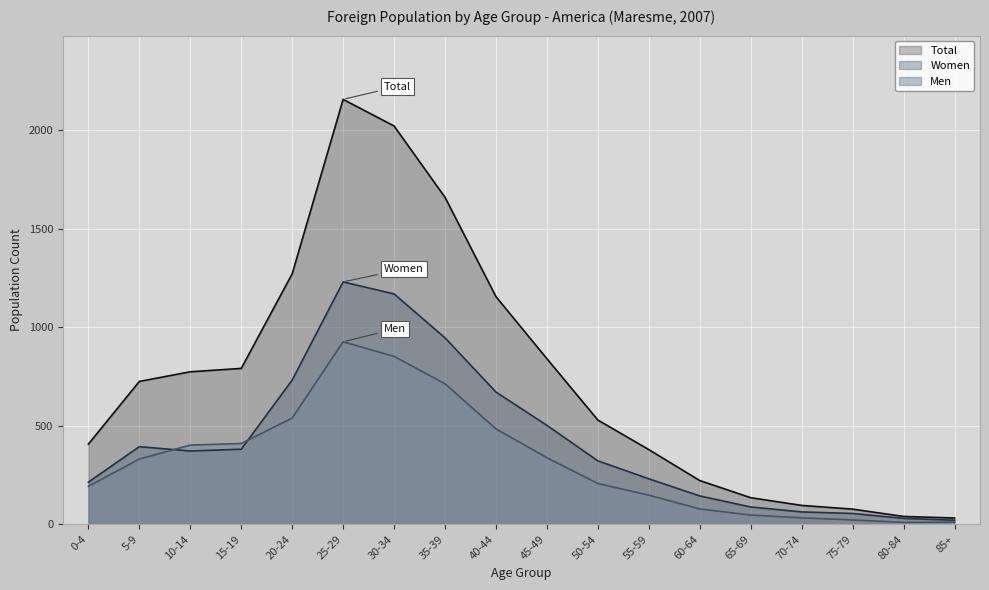

Rank the series at 85+ from highest to lowest value.

Total, Women, Men